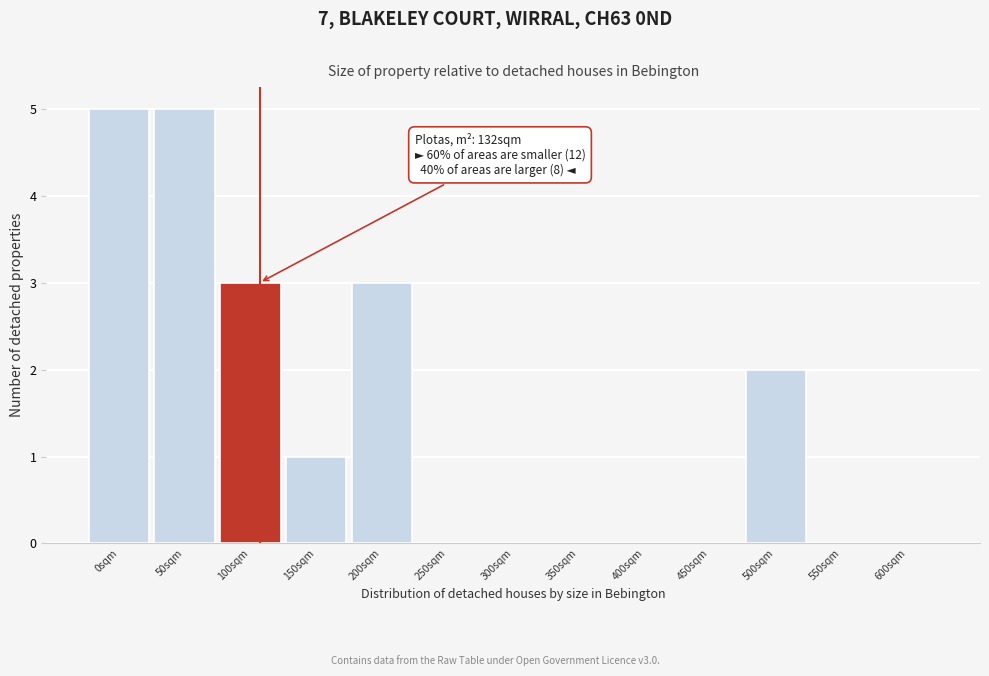

Reading left to right, list all the values displayed in this chart.

0sqm=5	50sqm=5	100sqm=3	150sqm=1	200sqm=3	250sqm=0	300sqm=0	350sqm=0	400sqm=0	450sqm=0	500sqm=2	550sqm=0	600sqm=0